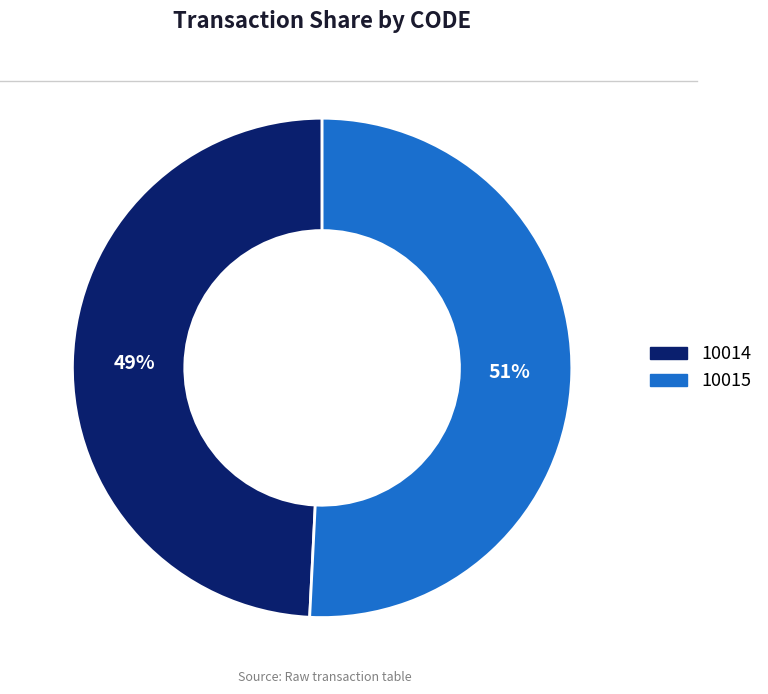

To the nearest percent, what is the difference between the 10014 and 10015 slice percentages?

2%